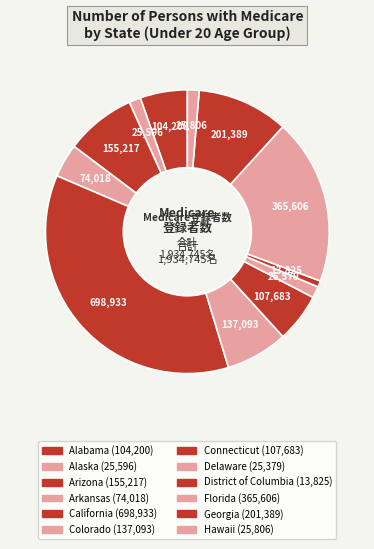

How many slices are in this pie chart?

12